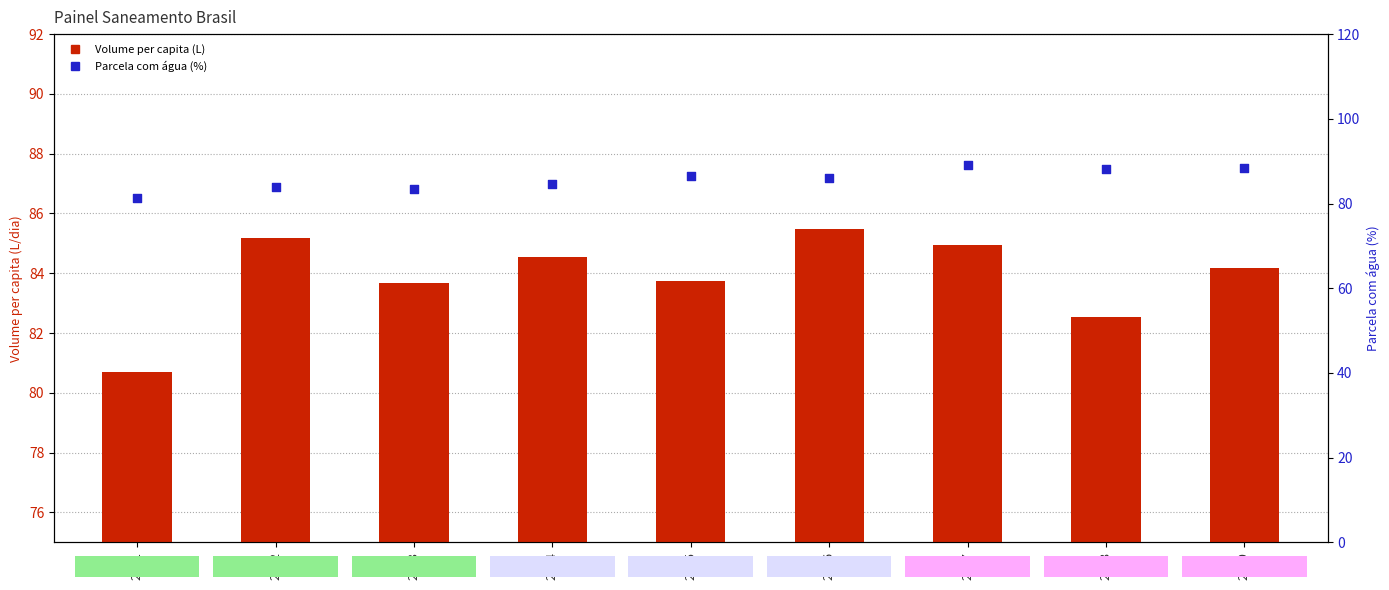

At how many categories does at least one series exceed 87?

3